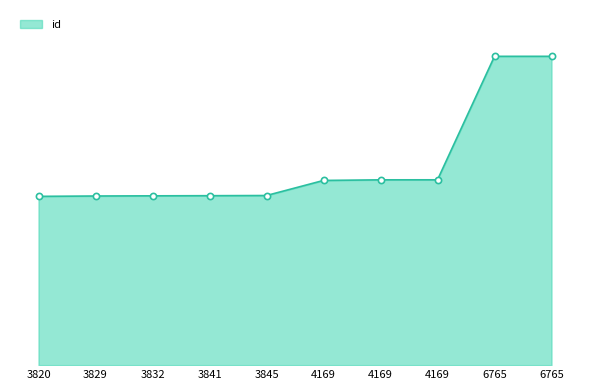

What is the change in value from 3820 to 6765?

+8164